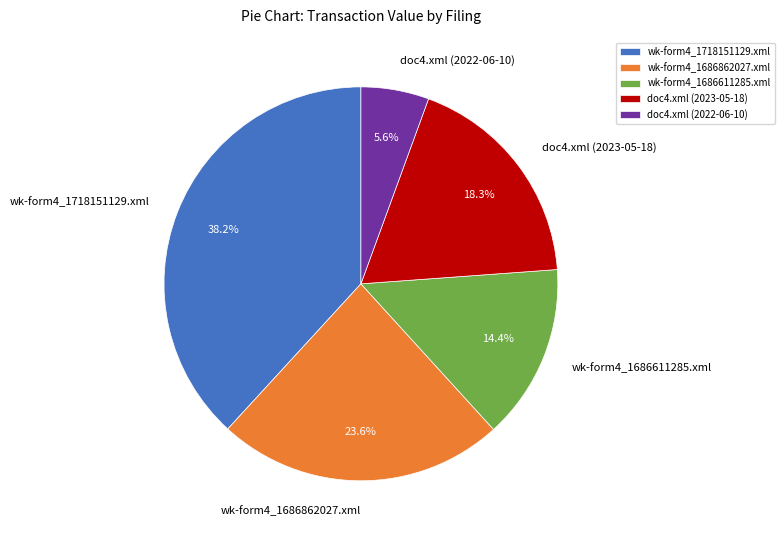

Do wk-form4_1718151129.xml and wk-form4_1686611285.xml together represent more than half of the pie?

Yes